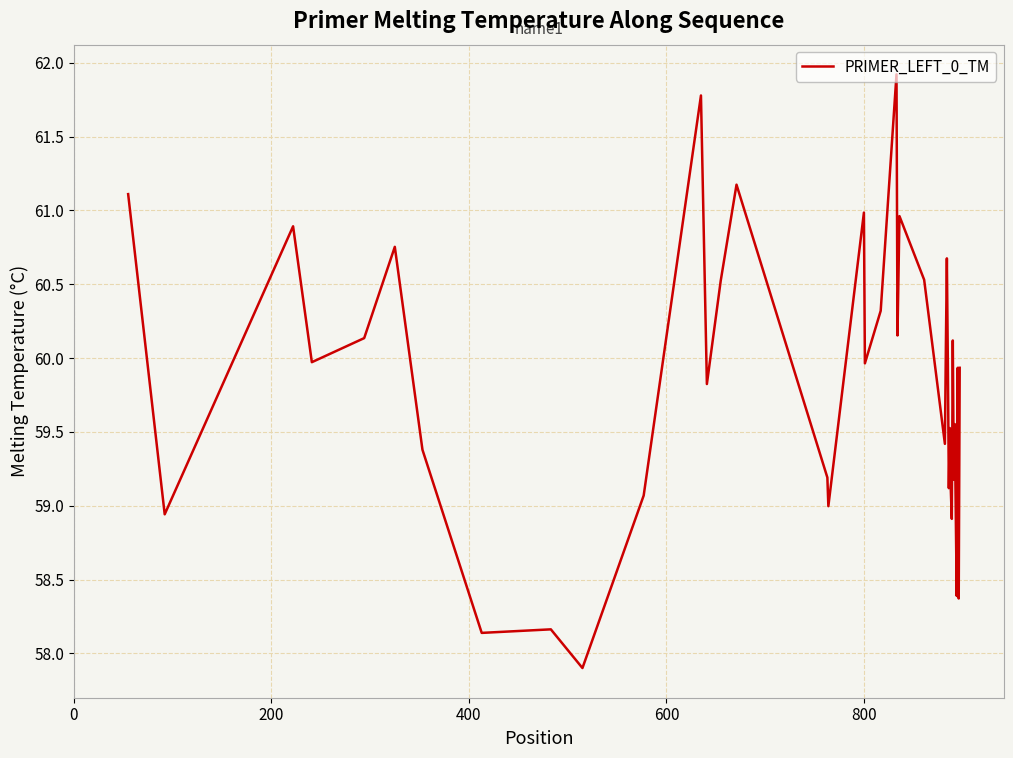

What is the greatest value displayed?

61.9